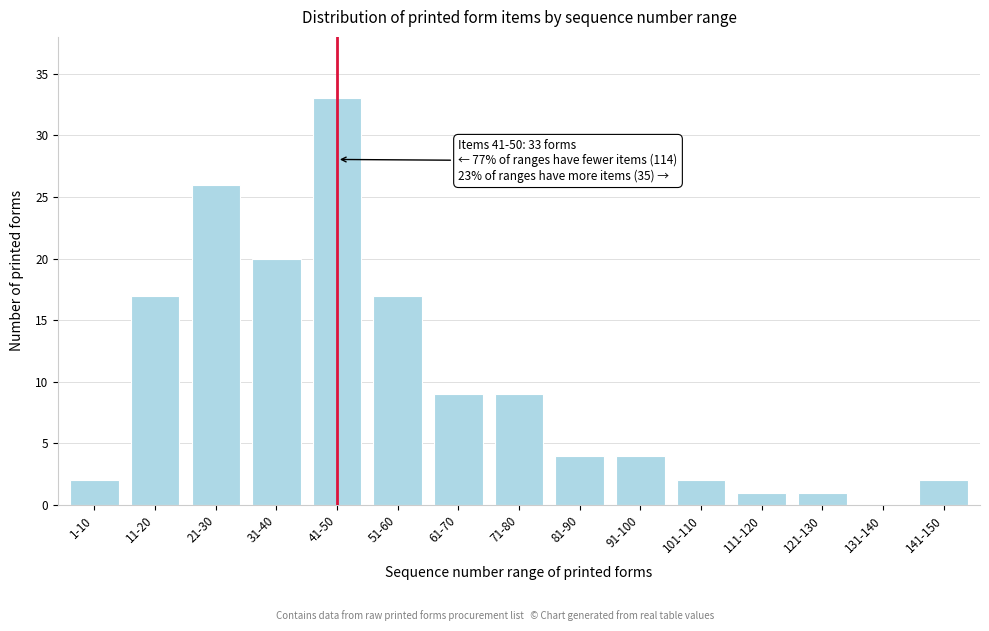

Reading left to right, extract all data points from this chart.

1-10=2	11-20=17	21-30=26	31-40=20	41-50=33	51-60=17	61-70=9	71-80=9	81-90=4	91-100=4	101-110=2	111-120=1	121-130=1	131-140=0	141-150=2